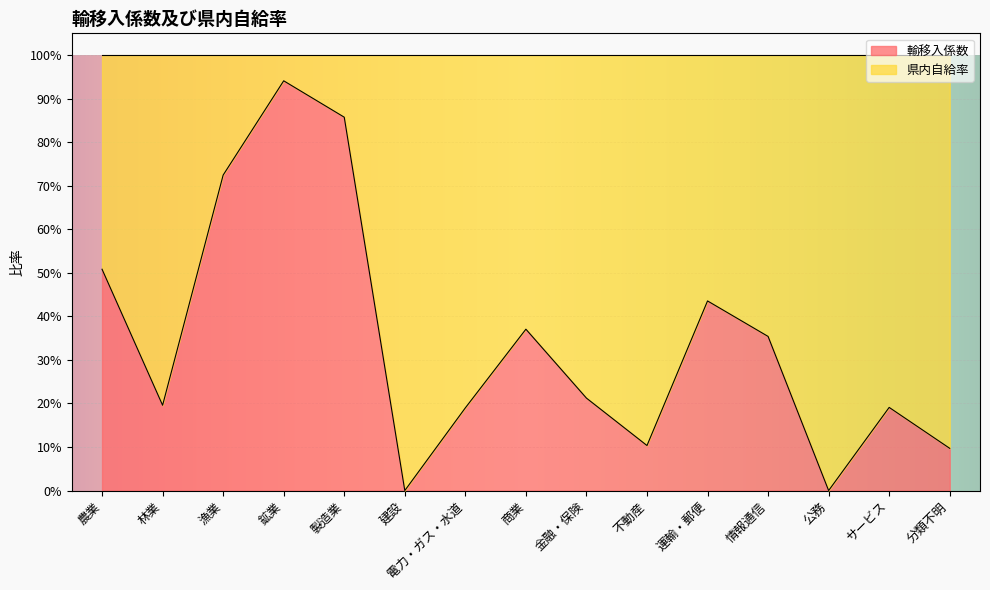

List the labels in order of value, smallest first.

建設, 公務, 分類不明, 不動産, 電力・ガス・水道, サービス, 林業, 金融・保険, 情報通信, 商業, 運輸・郵便, 農業, 漁業, 製造業, 鉱業